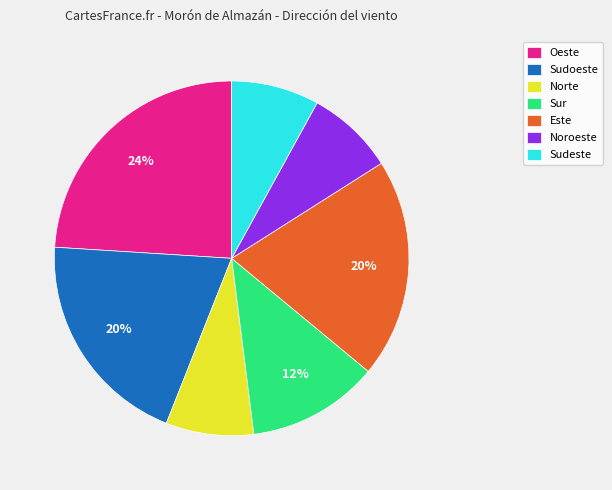

Which slice is the largest?

Oeste